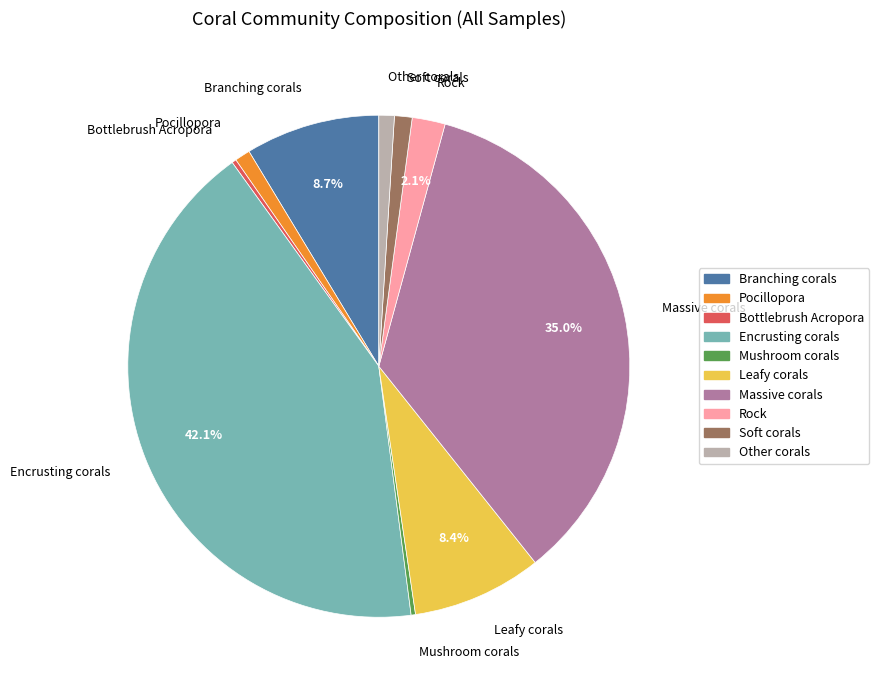

Is it true that Pocillopora is 11% of the pie?

False